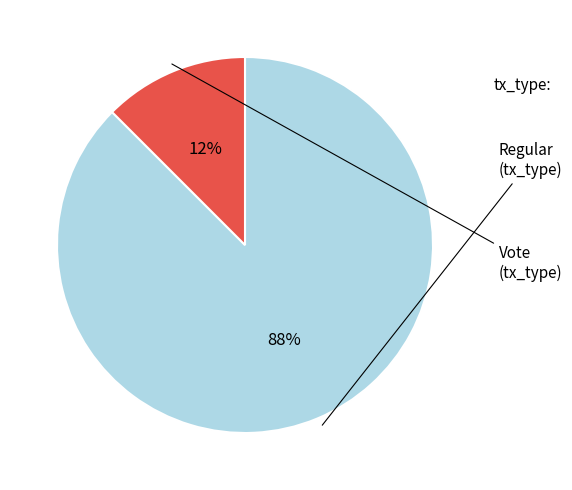

To the nearest percent, what is the average slice percentage?

50%